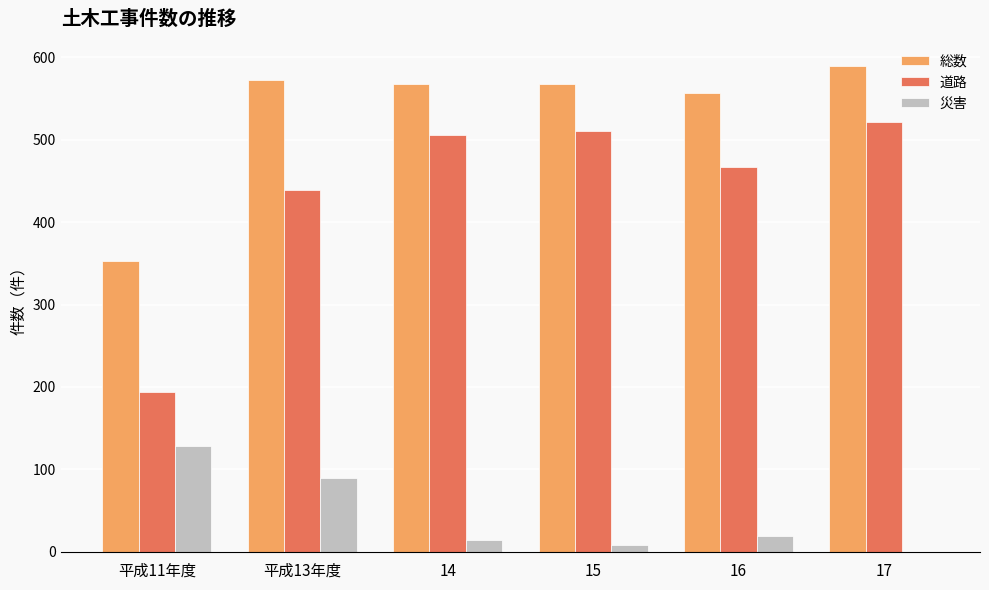

What is the difference between the 災害 values at 17 and 15?

8